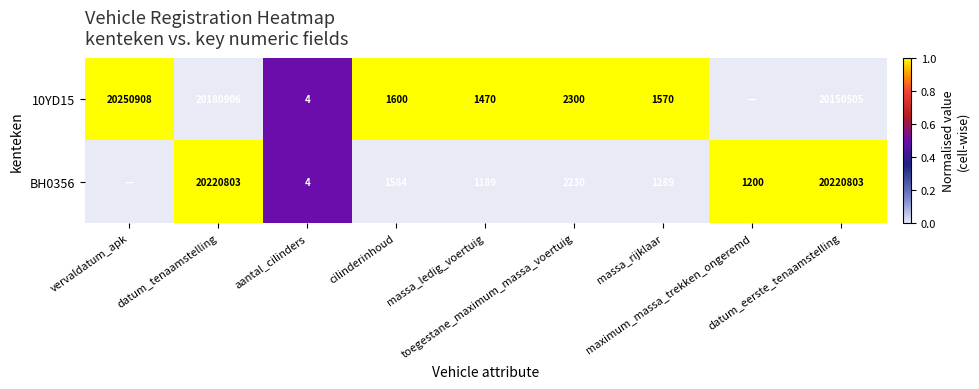

Is it true that BH0356 equals 1.0 at datum_tenaamstelling?

True